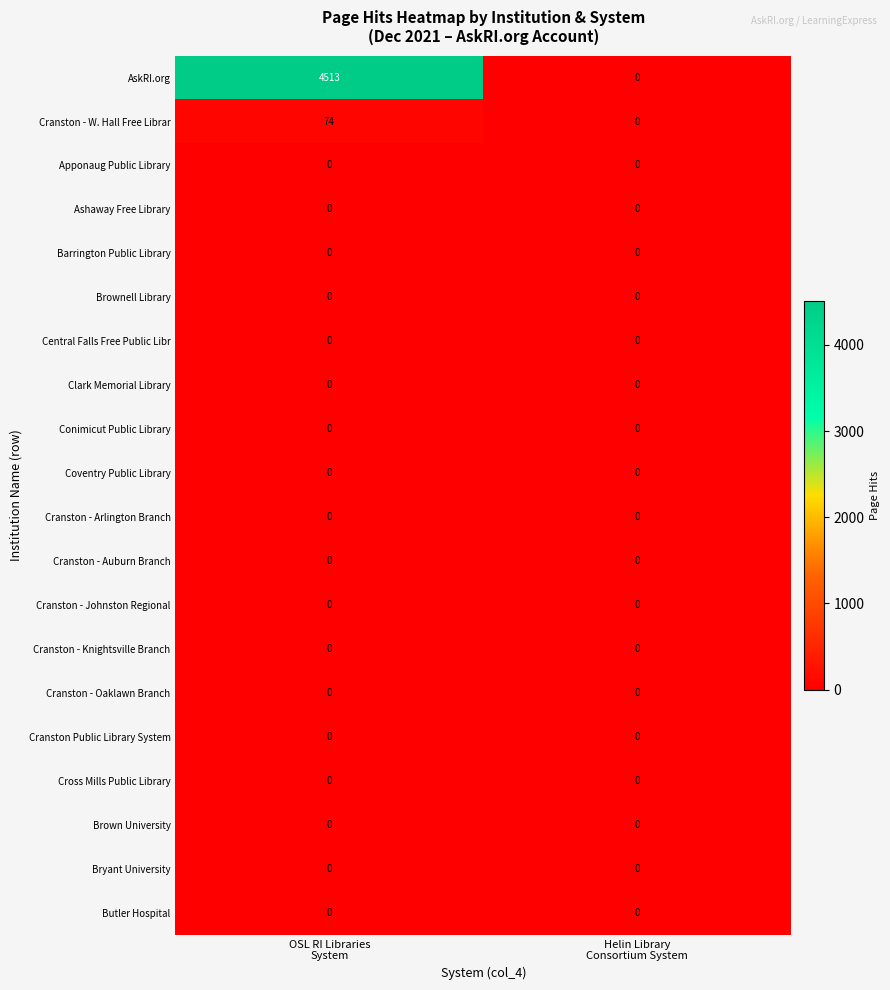

Which series has the largest range (max minus min)?

AskRI.org